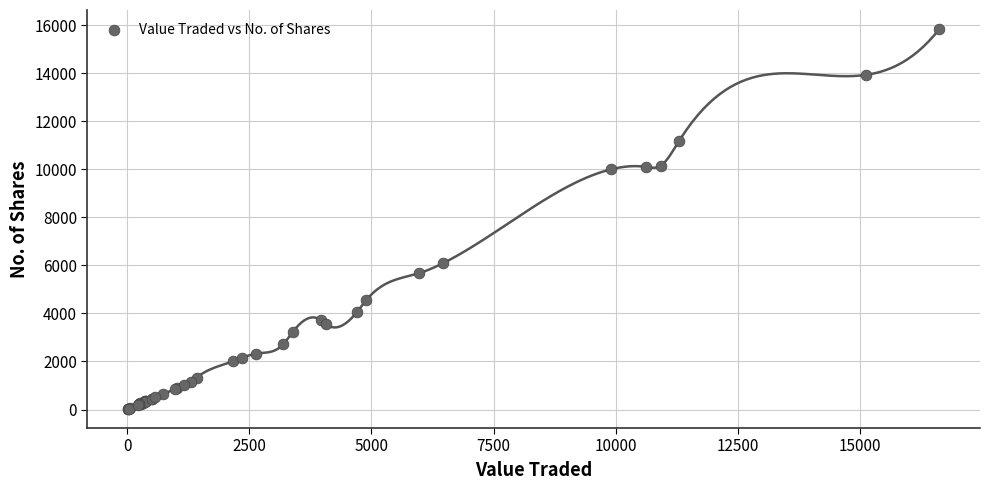

What Y value in the scatter plot is closest to 7931?

6093